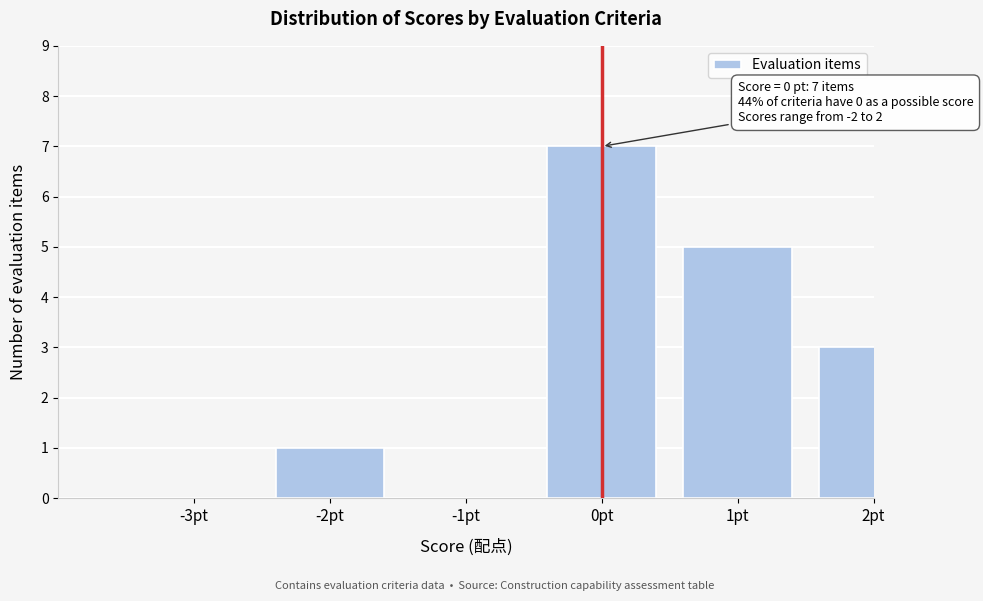

Reading left to right, what are all the values shown in this chart?

-3pt=0	-2pt=1	-1pt=0	0pt=7	1pt=5	2pt=3